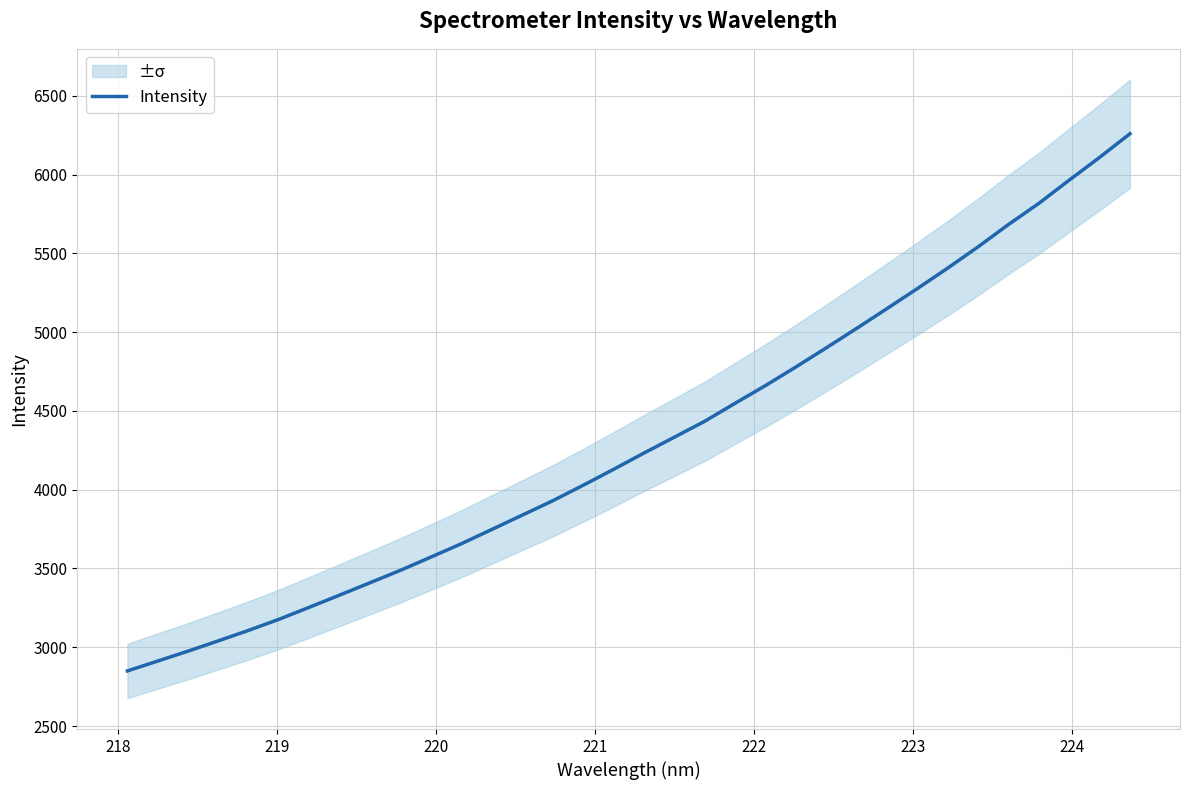

What is the value of the 31st point from the left?

5817.6